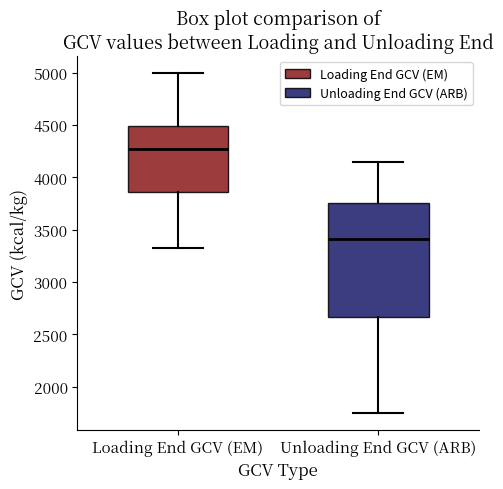

Reading left to right, read every box against the y-axis: the position of its median line, the range the box covers, and the ends of its whiskers. The values are not printed on the chart, so give them approximately, as read against the axis.

Loading End GCV (EM): median 4250, box 3850 to 4500, whiskers 3350 to 5000
Unloading End GCV (ARB): median 3400, box 2650 to 3750, whiskers 1750 to 4150